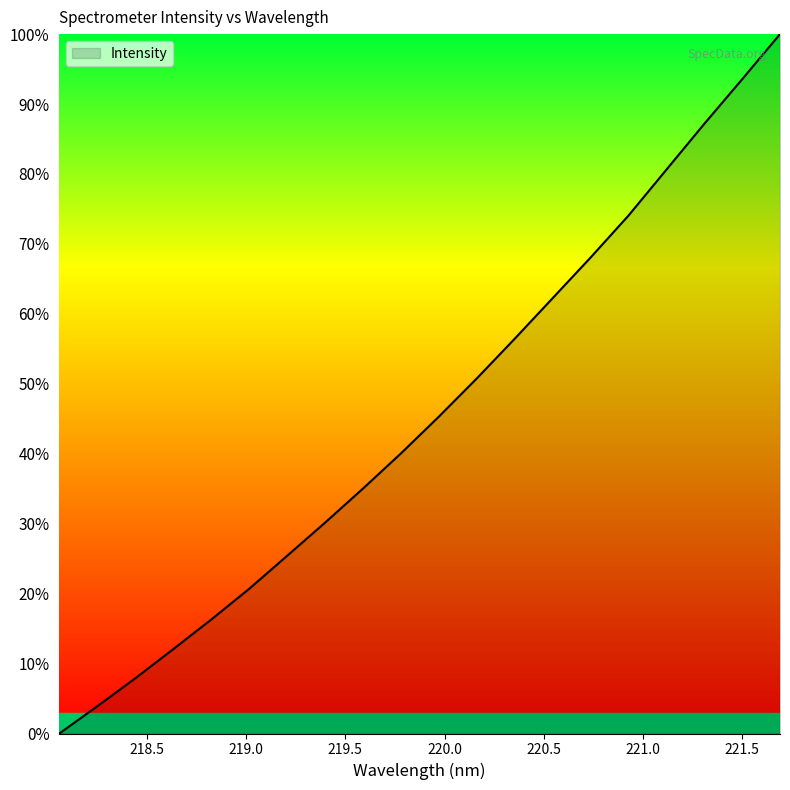

What is the difference between the maximum and minimum values?

100.0